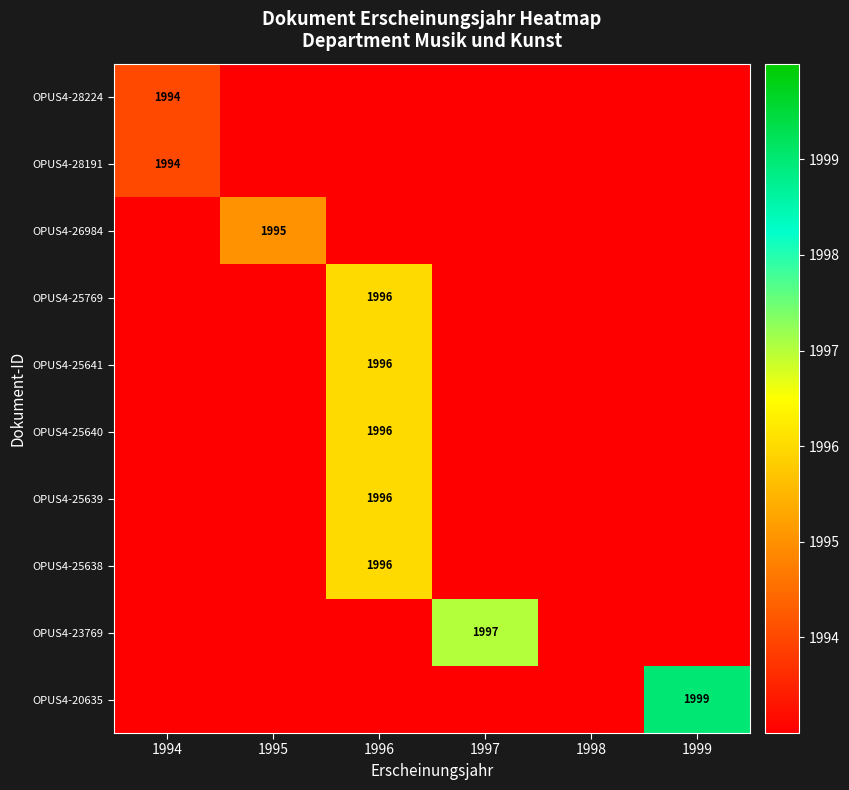

What is the total value across all series at 1999?

6